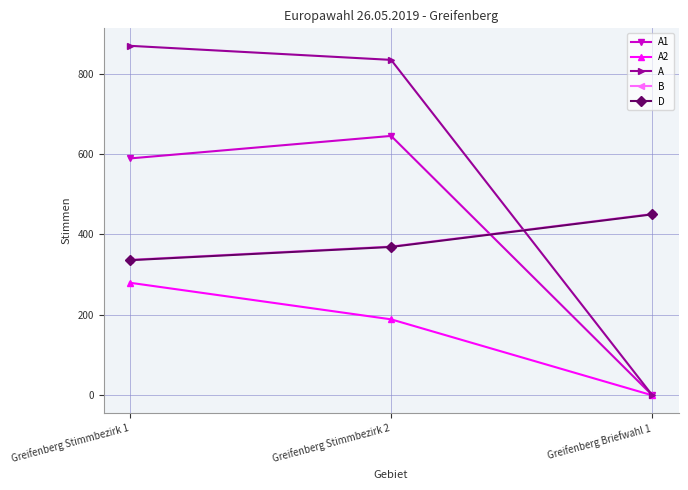

At how many categories does at least one series exceed 555?

2